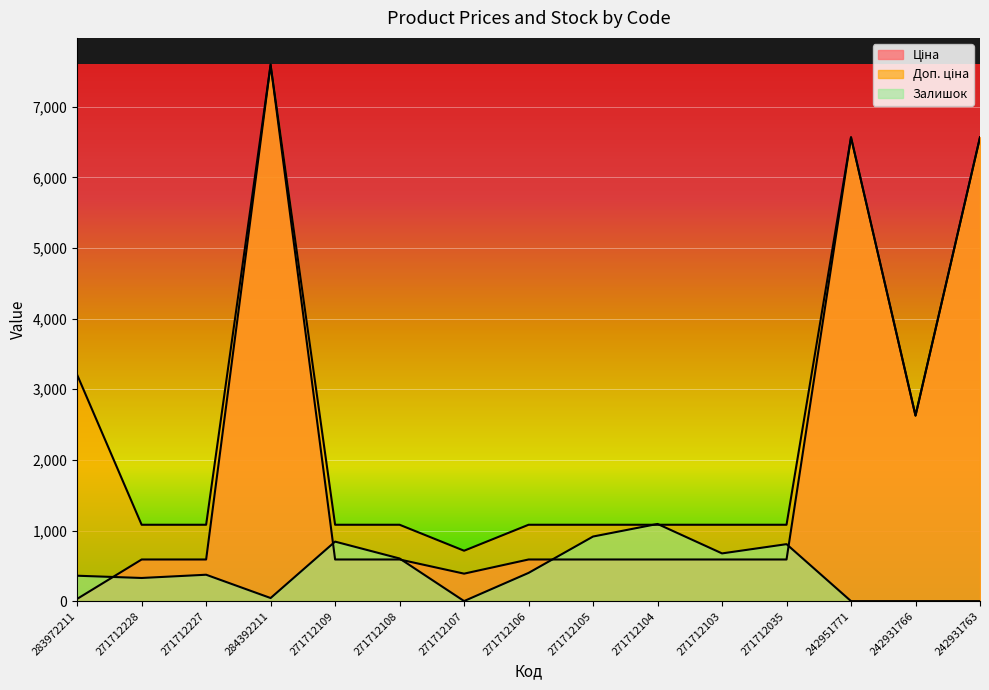

Rank the series by their average value, from highest to lowest.

Доп. ціна, Ціна, Залишок